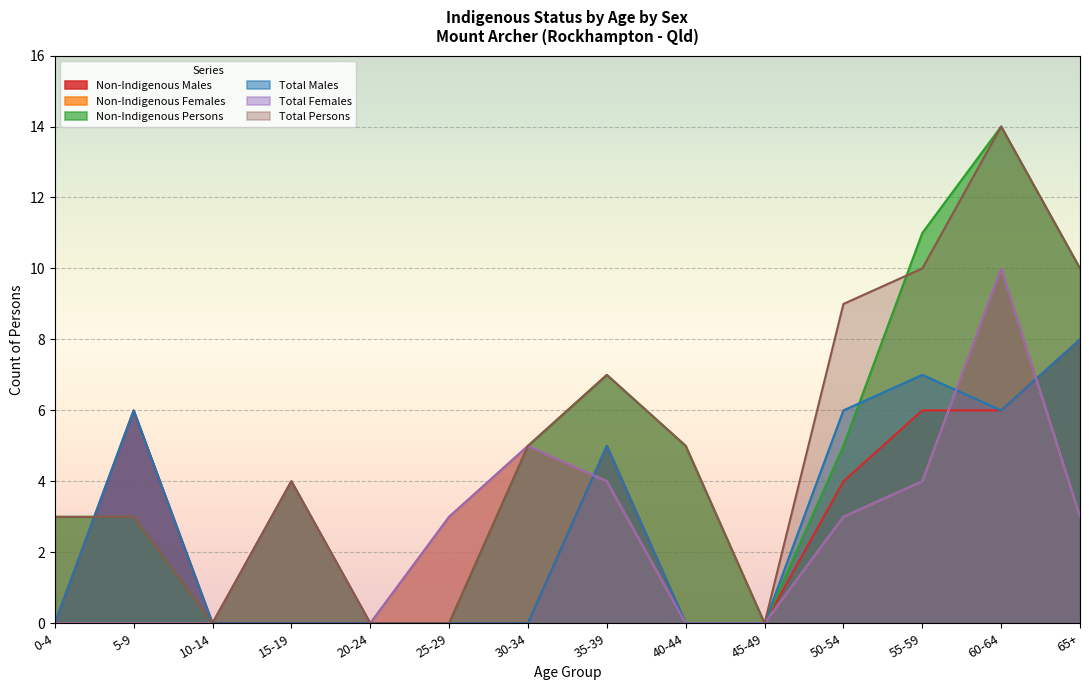

What position from the left is 60-64?

13